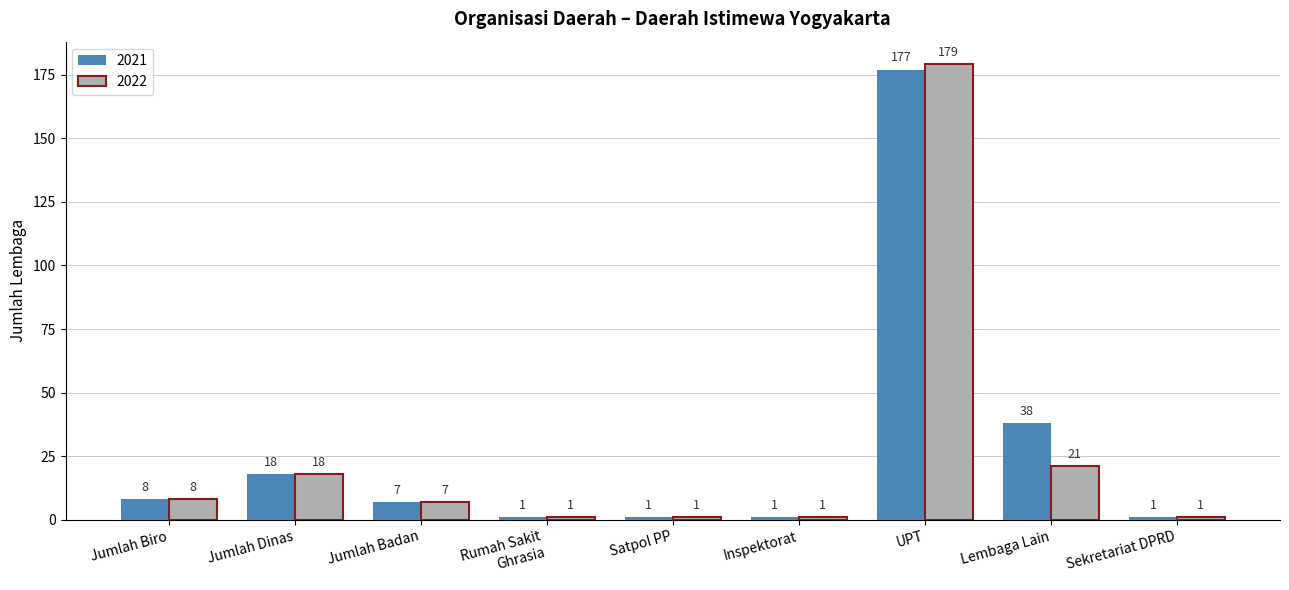

How many categories are shown in the chart?

9